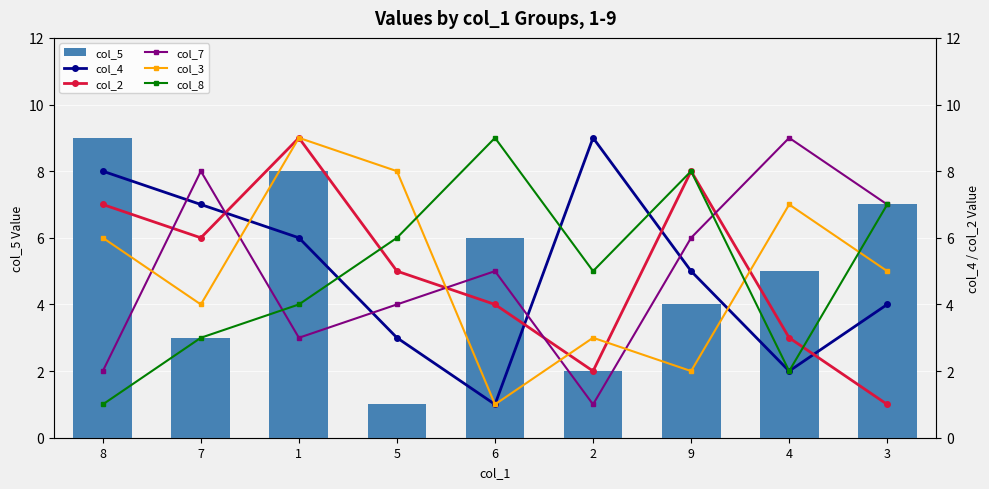

What is the difference between the maximum and minimum values in the col_8 series?

8